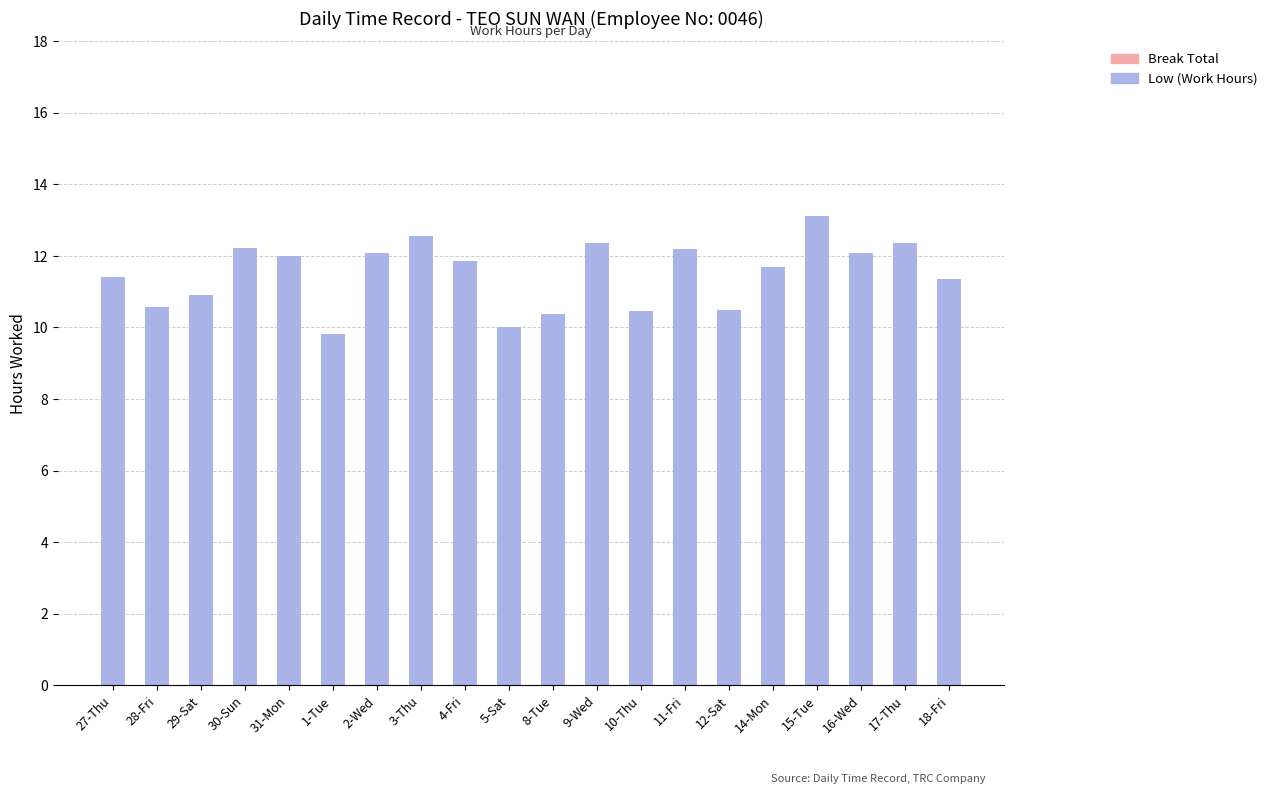

What is the change in value from 29-Sat to 31-Mon?

+1.1